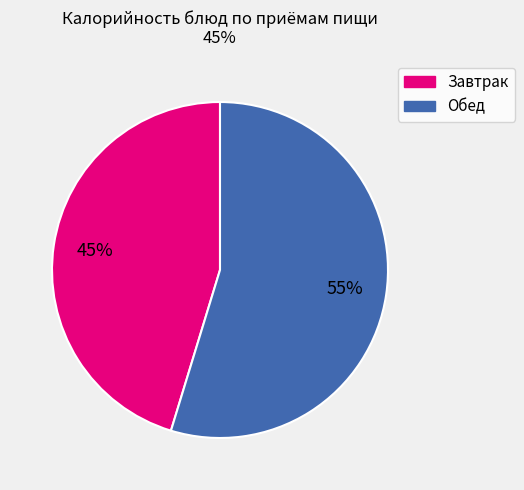

To the nearest percent, what is the average slice percentage?

50%